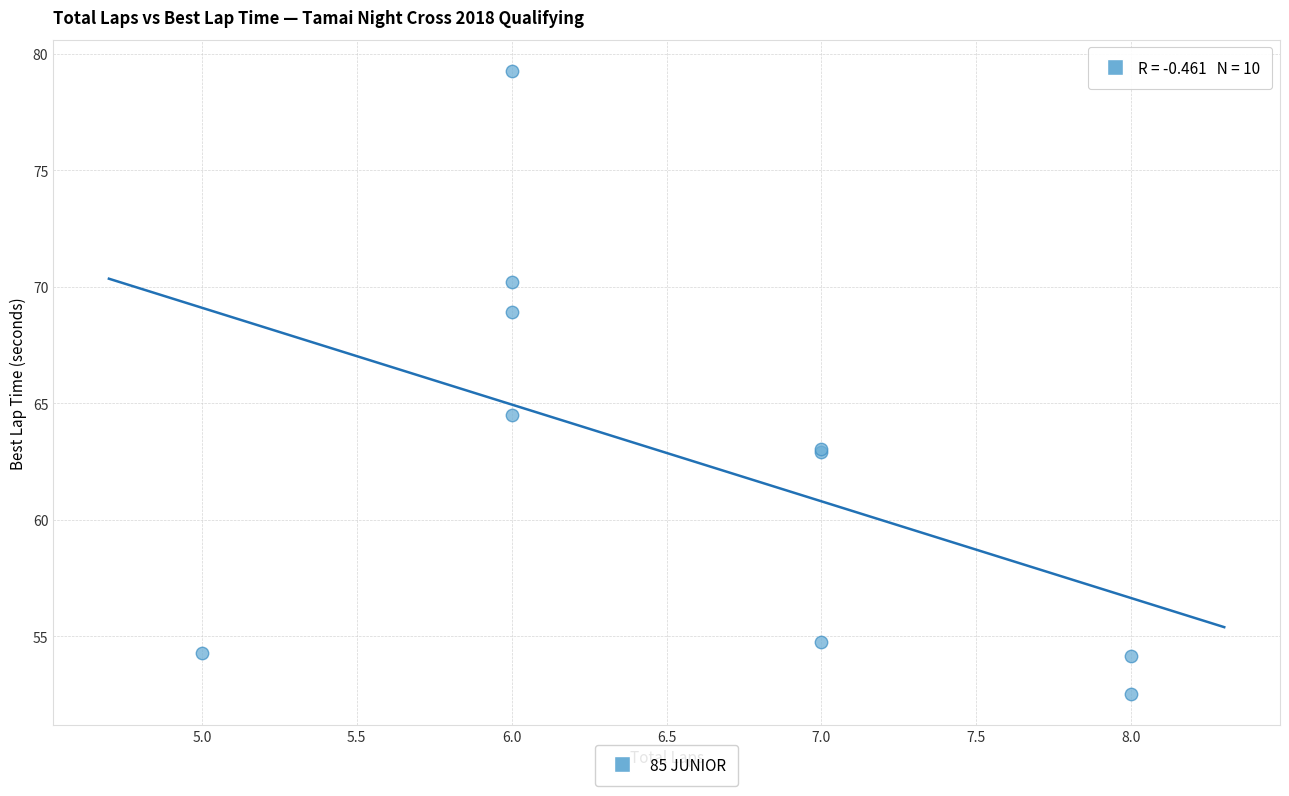

What Y value in the scatter plot is closest to 65?

64.5